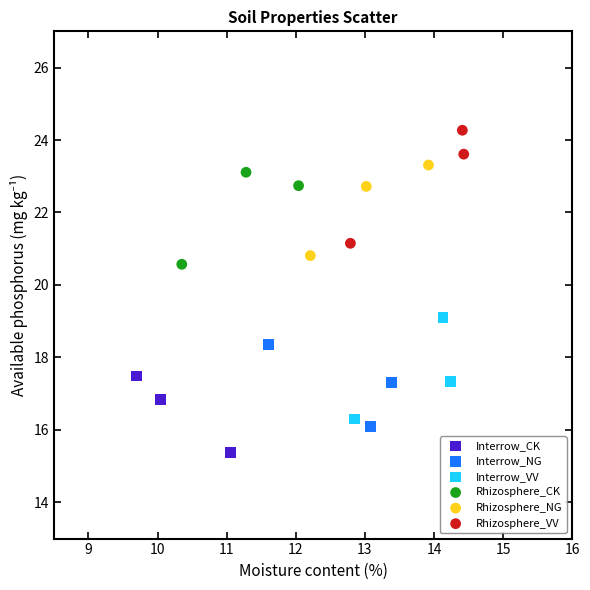

Which series contains the lowest Y value?

Interrow_CK